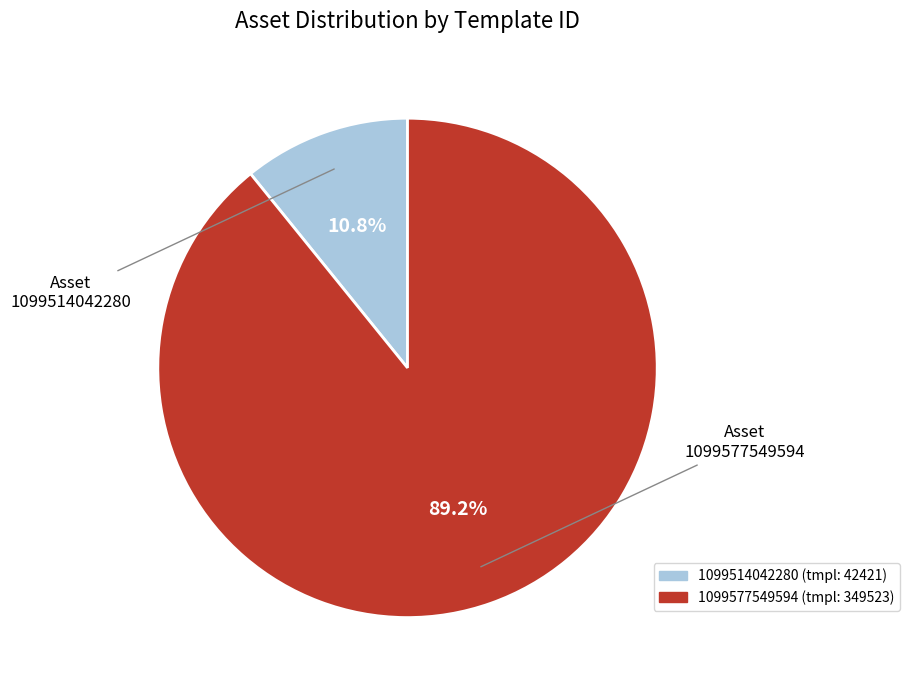

Approximately how many times larger is the value at 1099514042280 compared to 1099577549594?

0.1